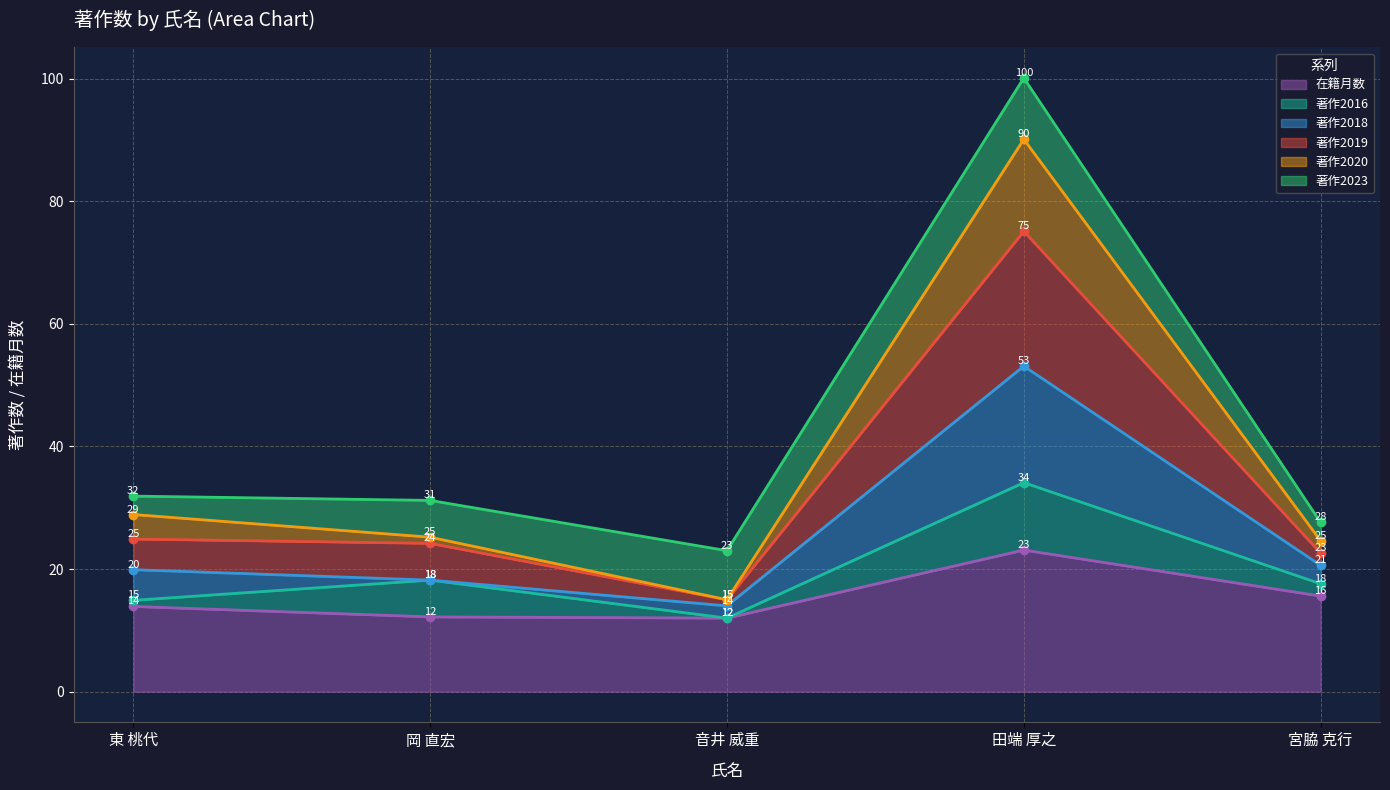

The 在籍月数 series shows 18.7 at 岡 直宏. True or false?

False